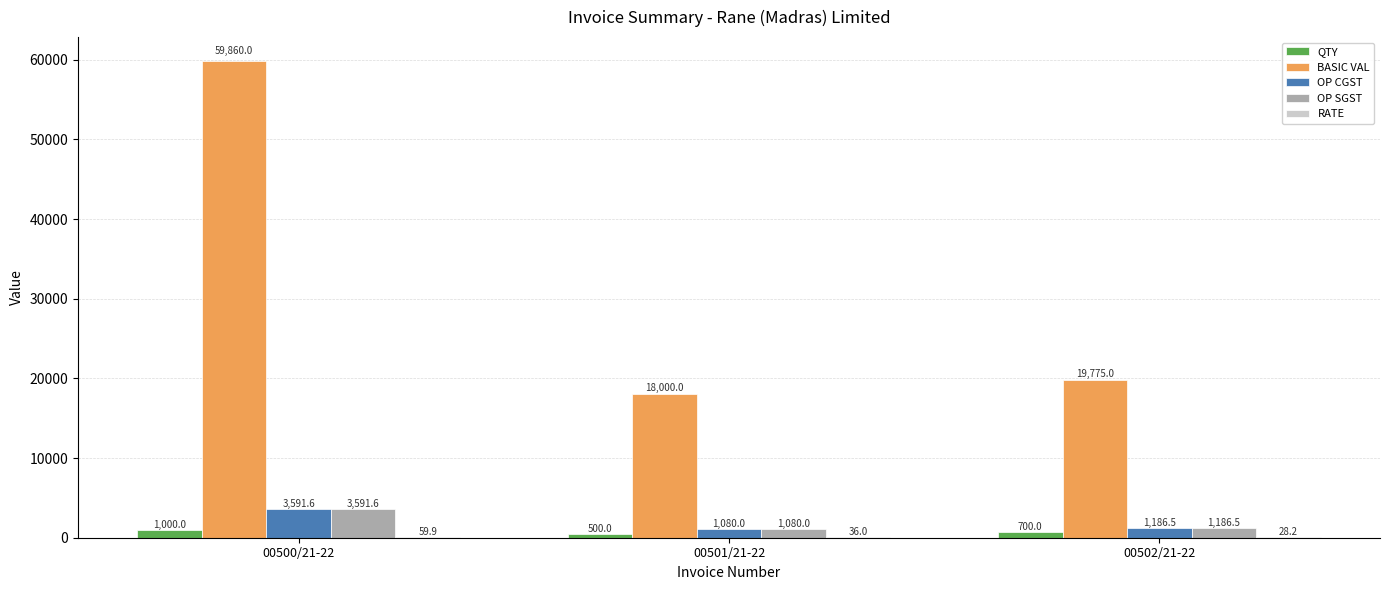

The QTY series shows 700.0 at 00502/21-22. True or false?

True